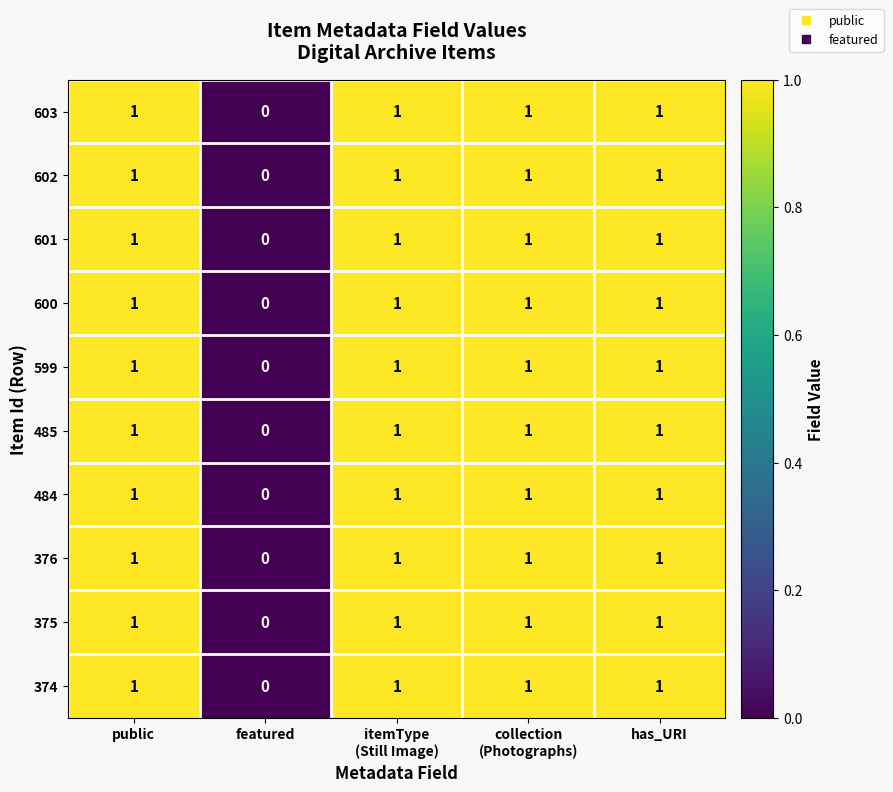

At which label is 600 closest to 0?

featured